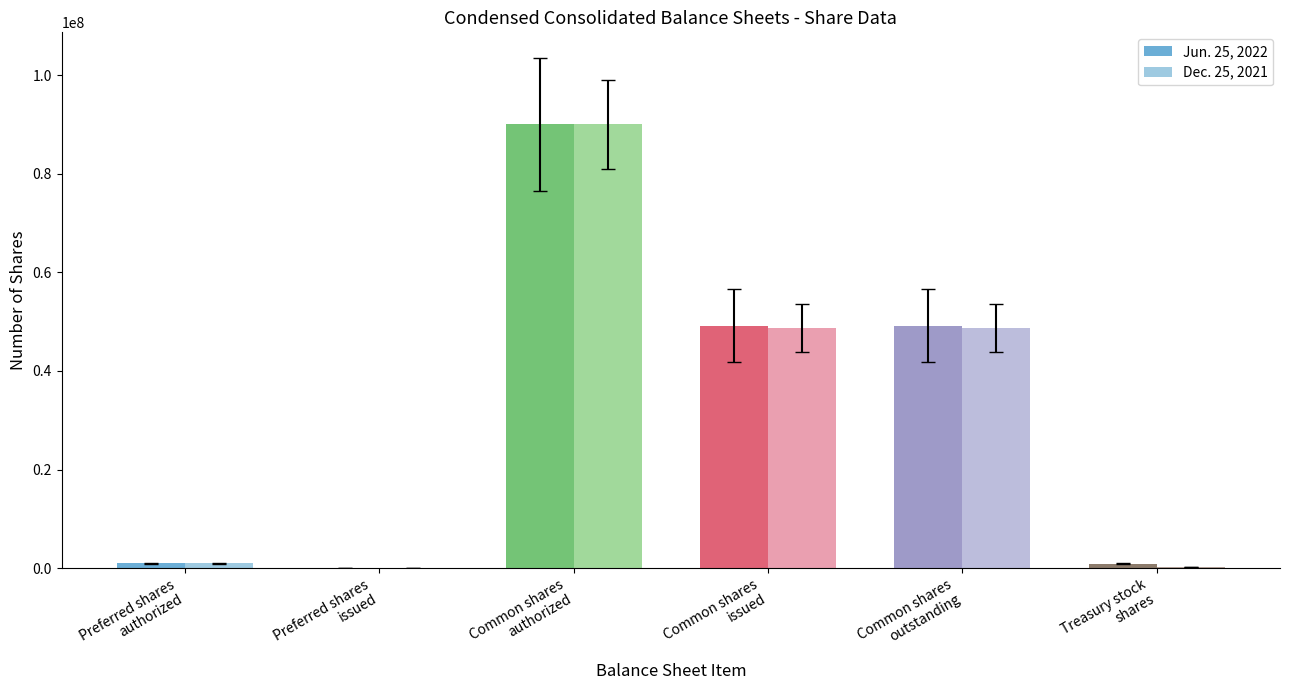

What is the greatest value displayed?

90000000